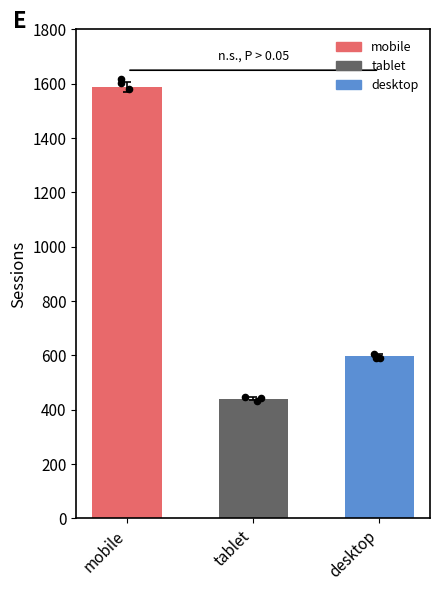

What is the change in value from tablet to desktop?

+156